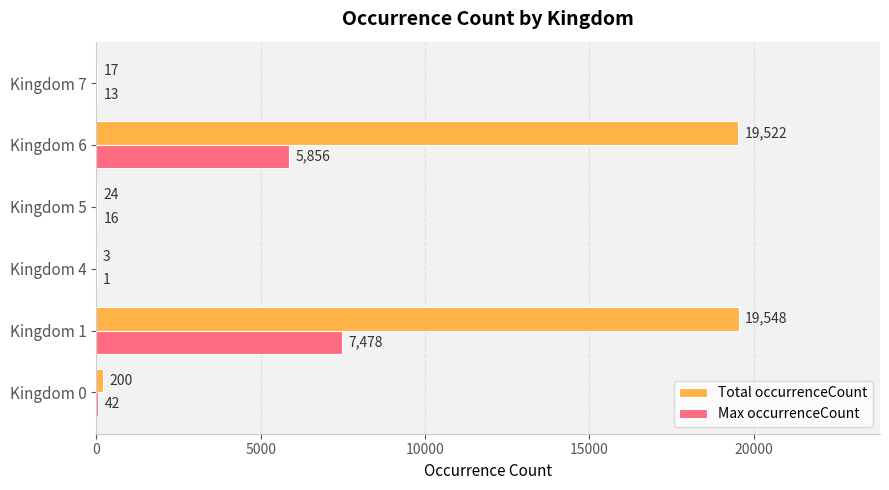

Where is Max occurrenceCount nearest to the value 3739?

Kingdom 6